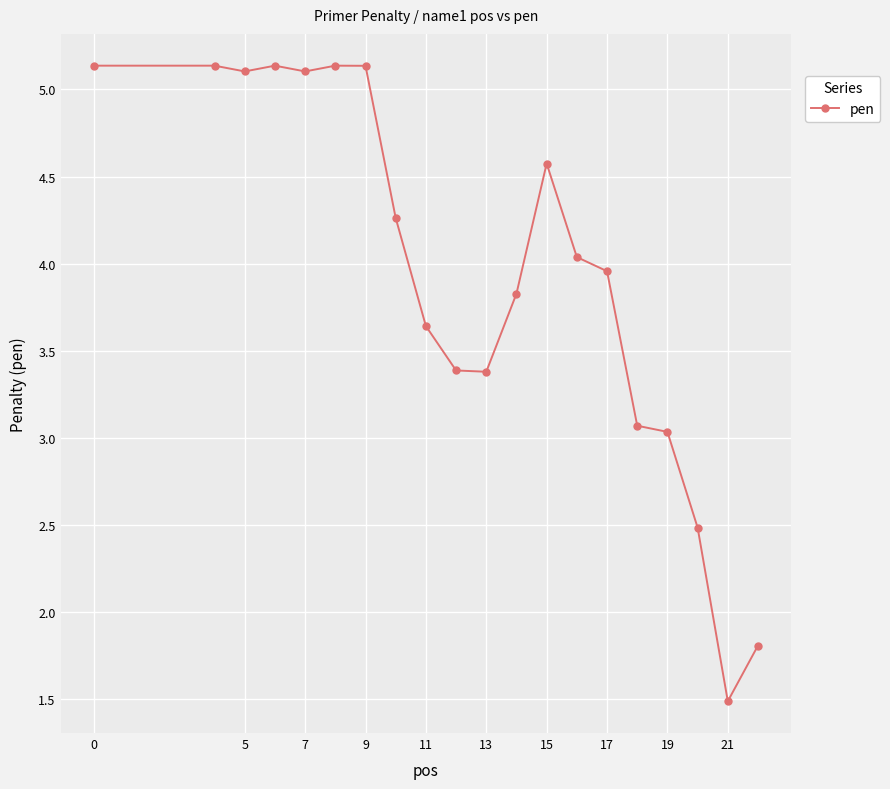

What is the difference between the maximum and second lowest values?

3.3